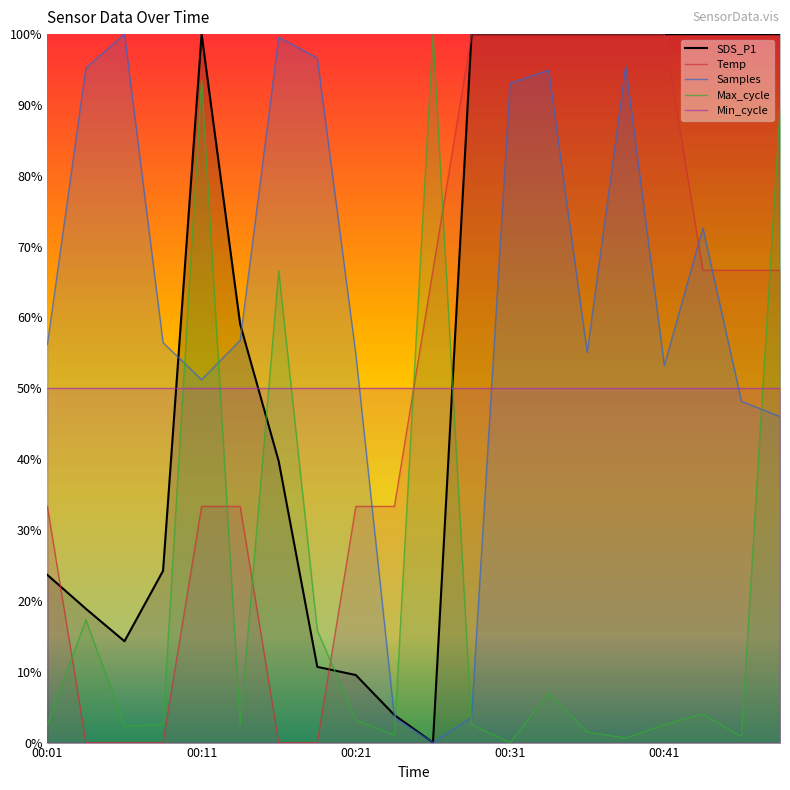

What value does the SDS_P1 series have at 00:28?

1.0